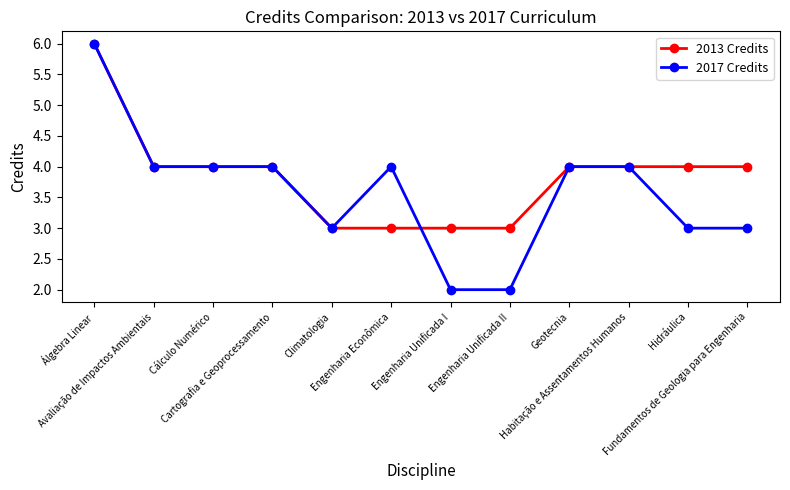

Rank the series by their average value, from lowest to highest.

2017 Credits, 2013 Credits